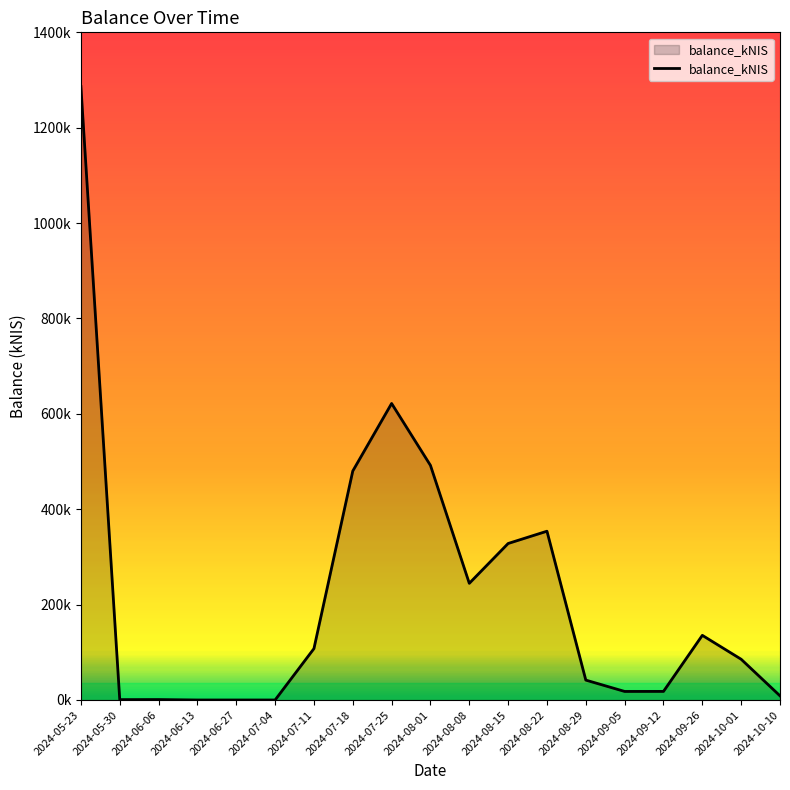

Which category has the highest value across all series?

2024-05-23